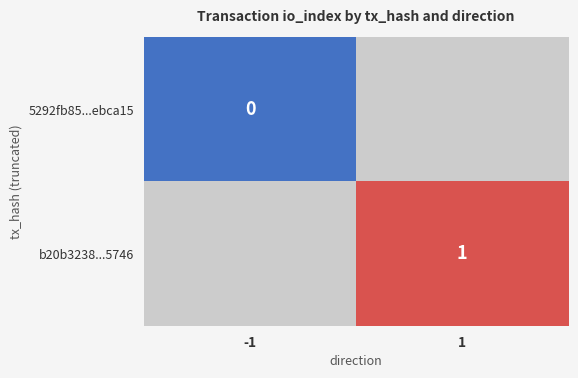

How many categories are shown in the chart?

2